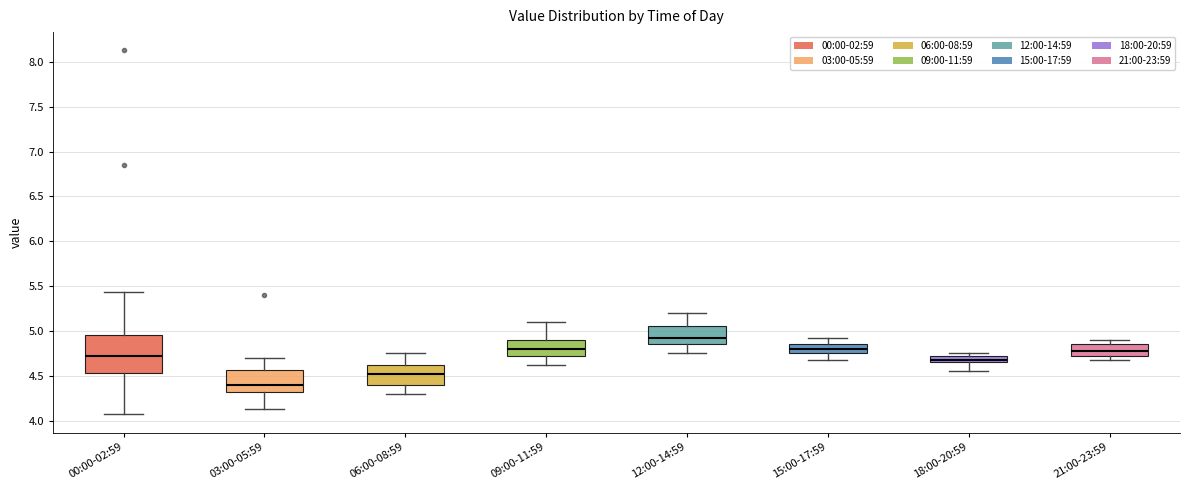

Which box's median line is the highest?

12:00-14:59